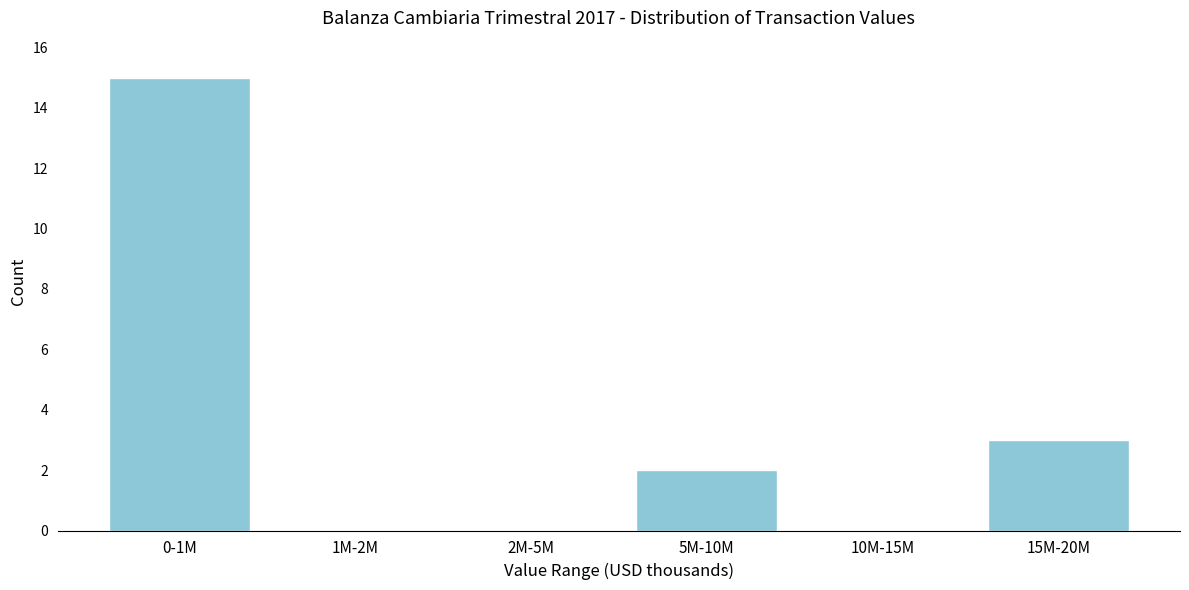

Reading right to left, what are all the values shown in this chart?

15M-20M=3	10M-15M=0	5M-10M=2	2M-5M=0	1M-2M=0	0-1M=15